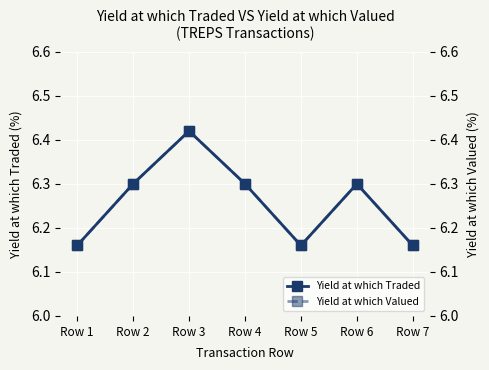

Is it true that Yield at which Traded equals 6.3 at Row 4?

True